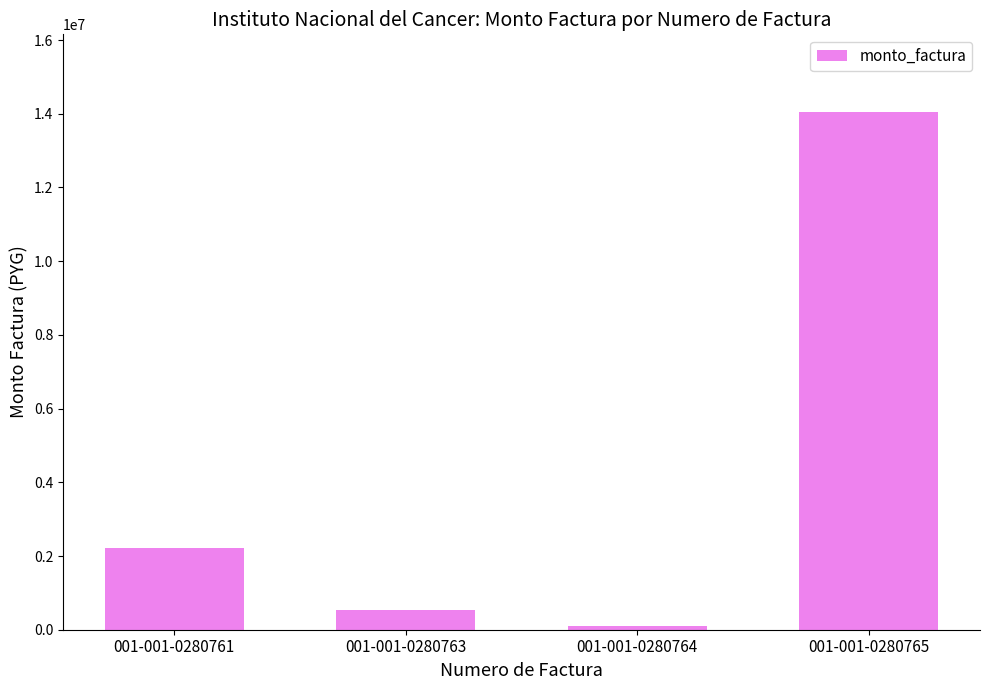

What is the difference between the values at 001-001-0280763 and 001-001-0280761?

1678000